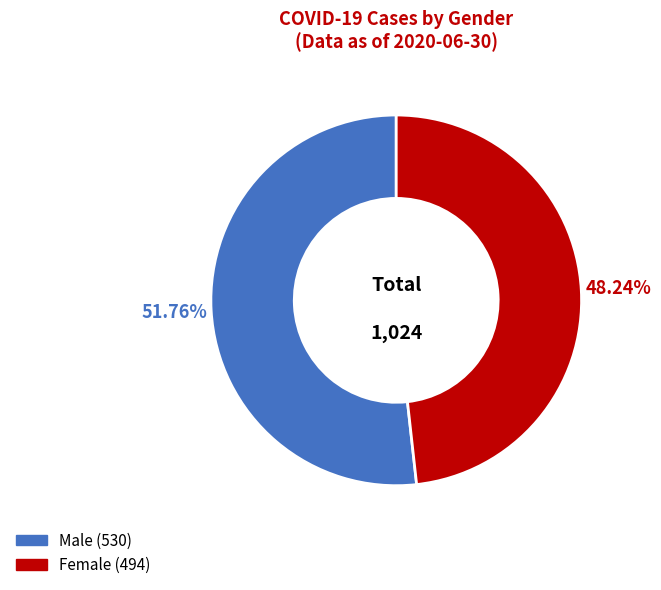

Approximately how many times larger is the value at Female compared to Male?

0.9